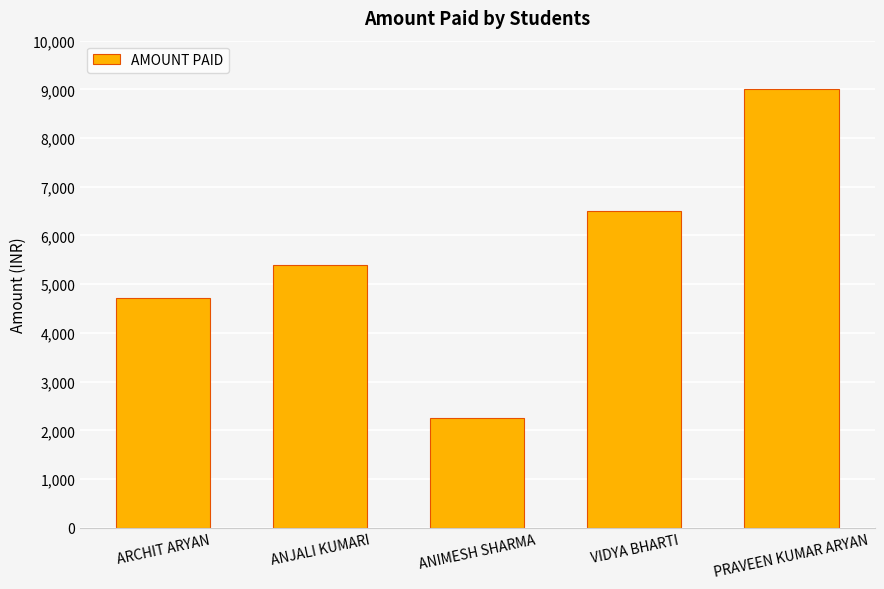

Rank the categories by value from highest to lowest.

PRAVEEN KUMAR ARYAN, VIDYA BHARTI, ANJALI KUMARI, ARCHIT ARYAN, ANIMESH SHARMA